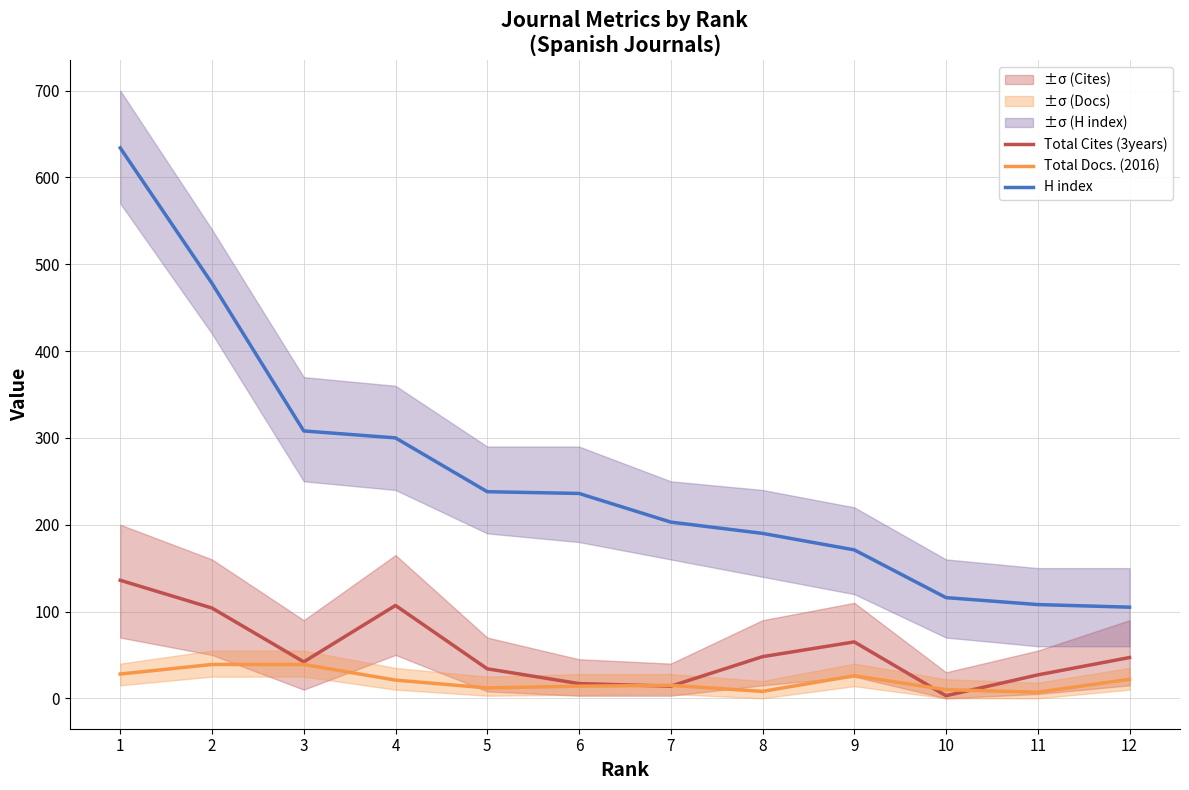

Which series has the largest range (max minus min)?

H index